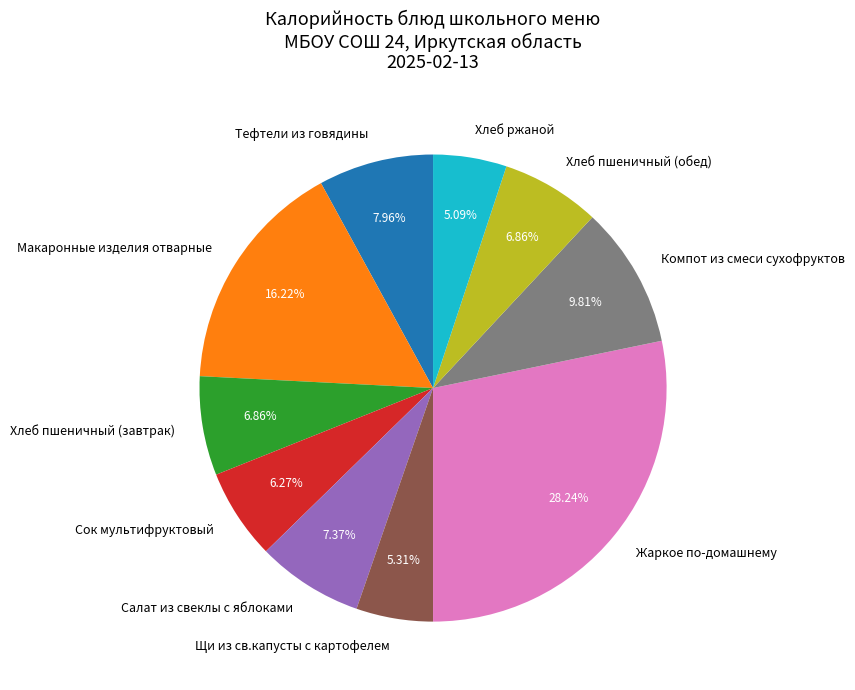

Is there a majority slice in this chart?

No